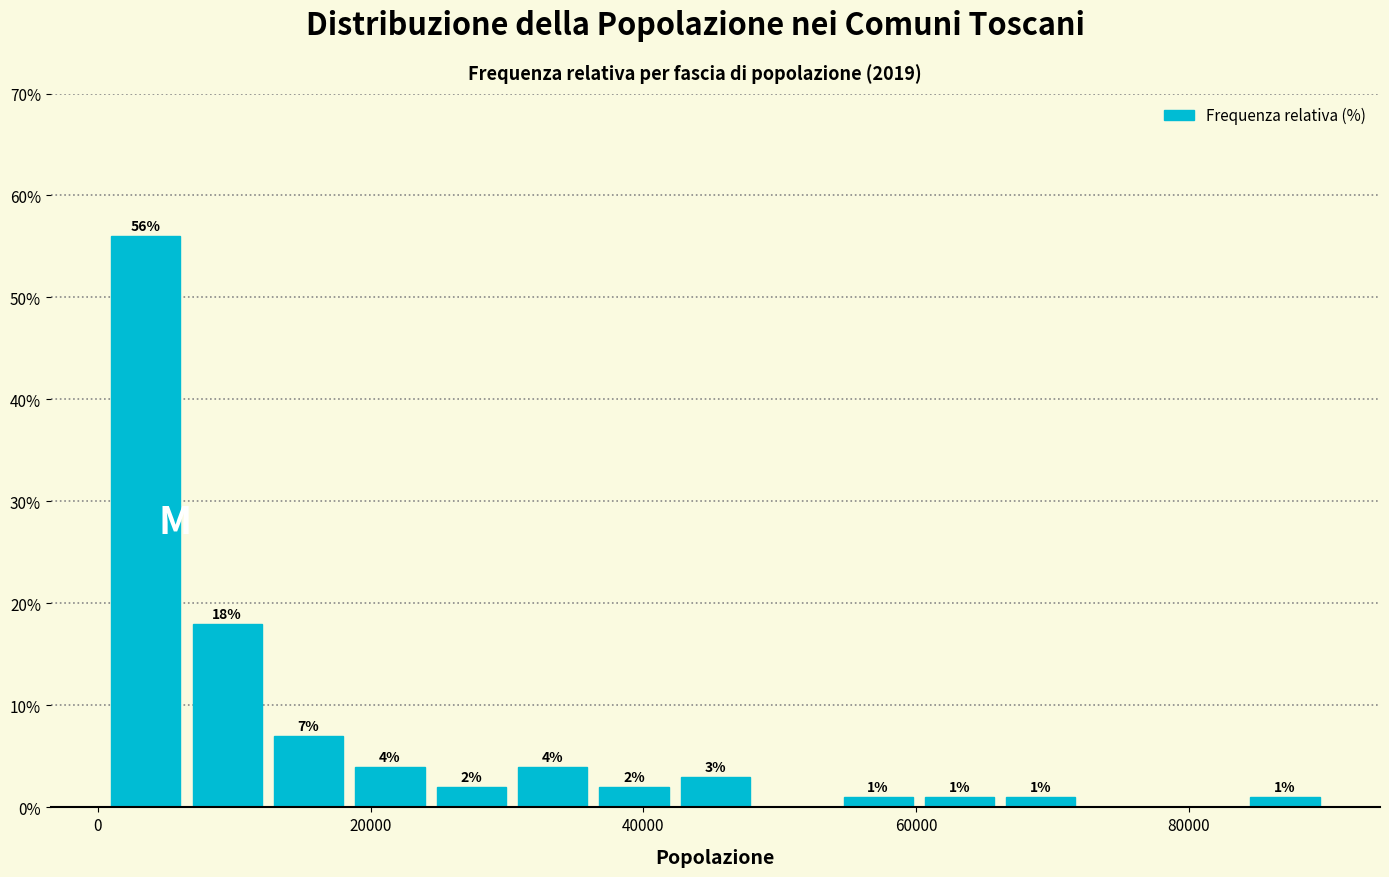

Read against the x-axis, roughly where is the centre of the tallest bar?

4000